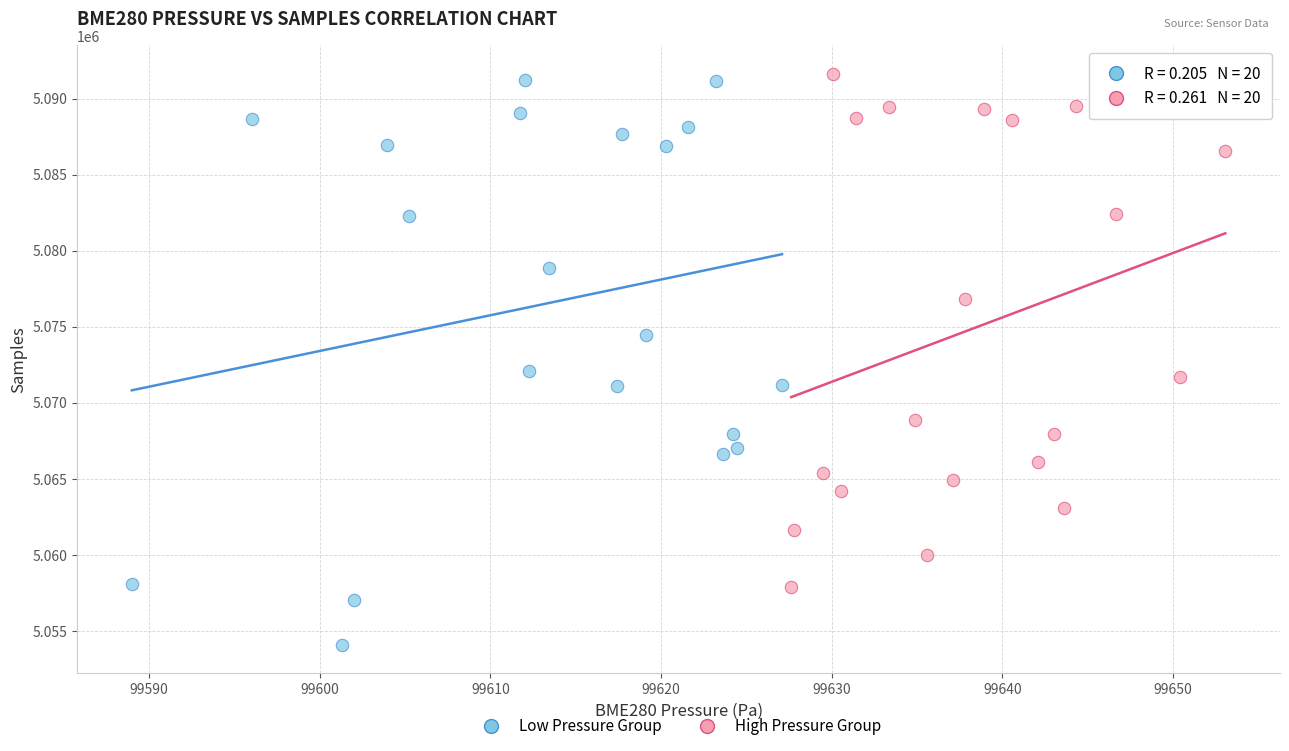

Which series has the widest spread of Y values?

Low Pressure Group